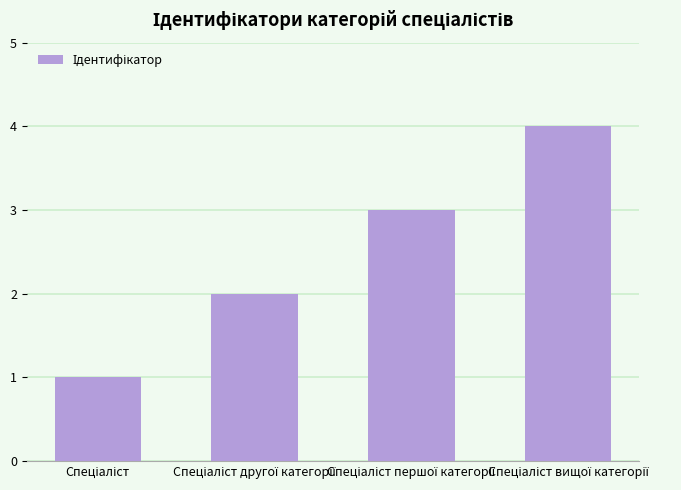

What is the sum of all values?

10